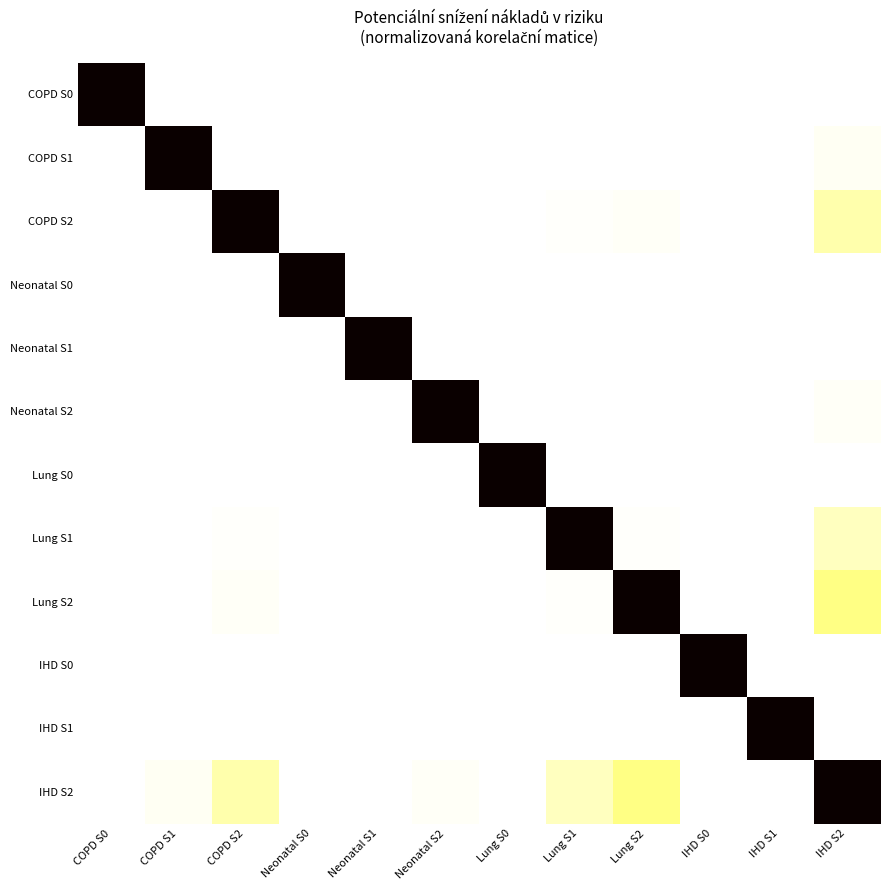

What is the difference between the highest and lowest values at IHD S2?

1.0